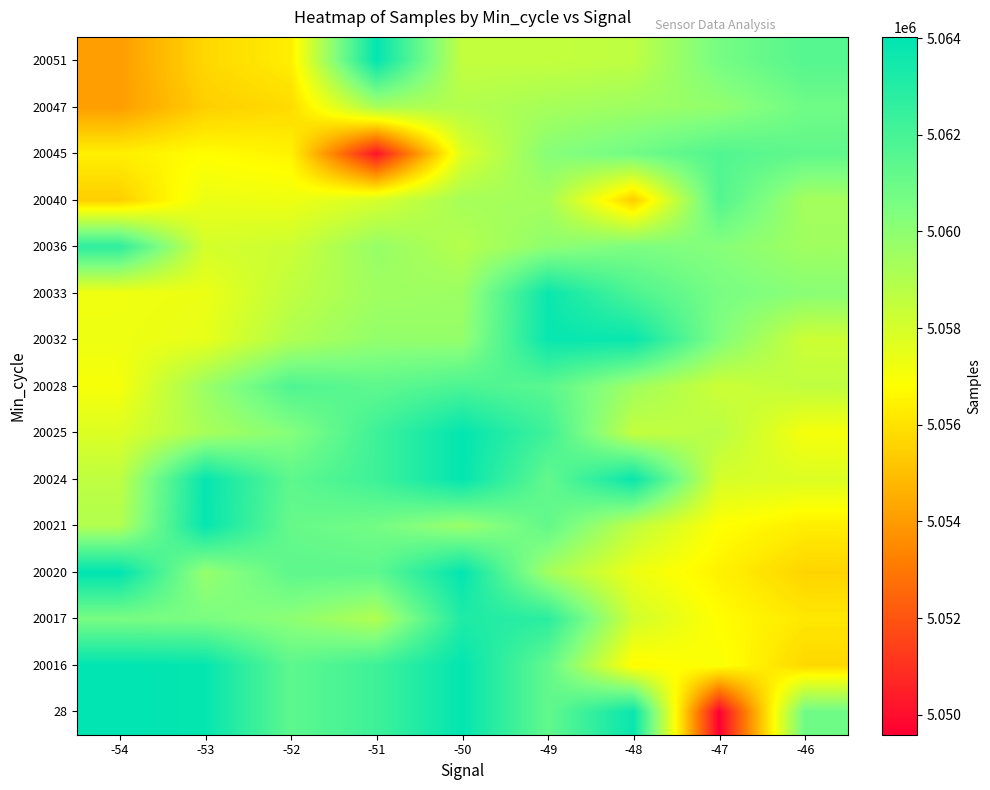

Reading right to left, what are all the values shown in this chart?

28: -46=5060886.0	-47=5049590.0	-48=5063772.0	-49=5061236.0	-50=5063919.0	-51=5062250.0	-52=5061373.0	-53=5063860.0	-54=5064023.0
20016: -46=5055701.9	-47=5056972.7	-48=5056653.6	-49=5061236.0	-50=5063919.0	-51=5062250.0	-52=5061373.0	-53=5063860.0	-54=5064023.0
20017: -46=5056154.0	-47=5056773.5	-48=5058136.9	-49=5062805.0	-50=5063137.0	-51=5059020.7	-52=5060049.9	-53=5060549.9	-54=5060601.9
20020: -46=5055604.7	-47=5056434.9	-48=5057329.2	-49=5059402.8	-50=5063919.0	-51=5061344.4	-52=5061373.0	-53=5059779.1	-54=5064023.0
20021: -46=5056322.2	-47=5056850.2	-48=5058628.3	-49=5061236.0	-50=5059653.7	-51=5060768.5	-52=5061120.7	-53=5063860.0	-54=5059013.0
20024: -46=5057808.2	-47=5057983.4	-48=5063772.0	-49=5061236.0	-50=5063919.0	-51=5062250.0	-52=5061373.0	-53=5063860.0	-54=5058637.3
20025: -46=5057078.9	-47=5058786.3	-48=5058497.5	-49=5062207.0	-50=5063919.0	-51=5062250.0	-52=5060256.1	-53=5059266.4	-54=5057803.9
20028: -46=5058606.4	-47=5058266.6	-48=5059513.8	-49=5061474.0	-50=5061854.7	-51=5061335.8	-52=5061783.0	-53=5059635.7	-54=5057034.7
20032: -46=5058255.5	-47=5060389.9	-48=5063772.0	-49=5063773.0	-50=5059806.7	-51=5059860.0	-52=5059061.6	-53=5057482.0	-54=5057284.9
20033: -46=5060116.9	-47=5060621.5	-48=5061843.7	-49=5063721.0	-50=5059607.6	-51=5059498.0	-52=5058611.4	-53=5057361.3	-54=5057229.6
20036: -46=5059515.3	-47=5060221.9	-48=5060495.0	-49=5059963.2	-50=5058914.9	-51=5059748.3	-52=5058267.0	-53=5058027.6	-54=5062712.0
20040: -46=5059387.0	-47=5061675.6	-48=5055366.0	-49=5059353.1	-50=5059323.3	-51=5057966.4	-52=5057284.7	-53=5057395.4	-54=5055447.3
20045: -46=5061280.4	-47=5061695.9	-48=5060818.3	-49=5060202.2	-50=5057748.9	-51=5050116.0	-52=5056468.7	-53=5056782.4	-54=5056378.3
20047: -46=5060859.9	-47=5059865.0	-48=5059566.4	-49=5059317.8	-50=5058964.1	-51=5059250.0	-52=5055803.0	-53=5055454.8	-54=5054052.7
20051: -46=5061592.8	-47=5060664.4	-48=5058643.8	-49=5058515.7	-50=5058512.3	-51=5063919.0	-52=5056346.3	-53=5055697.1	-54=5054054.9